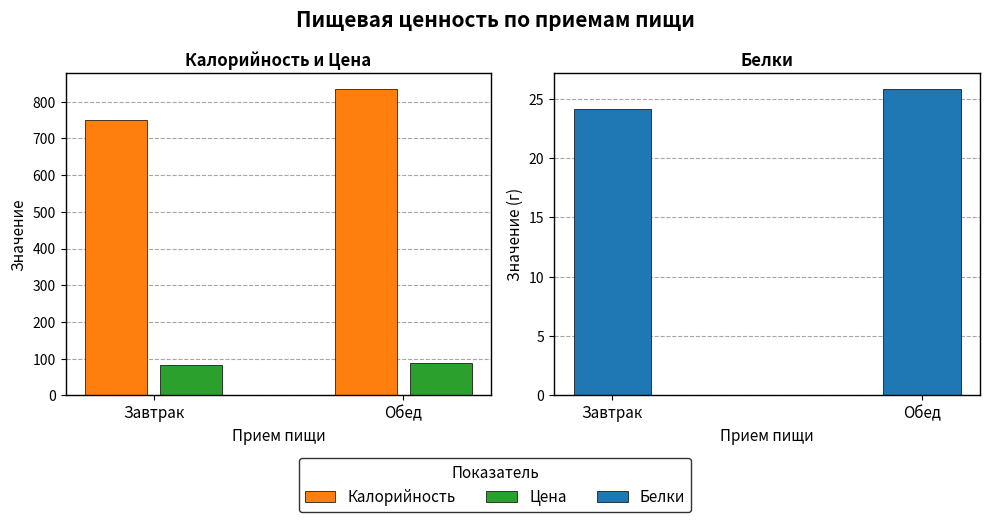

What is the sum of the Калорийность values at Обед and Завтрак?

1586.0